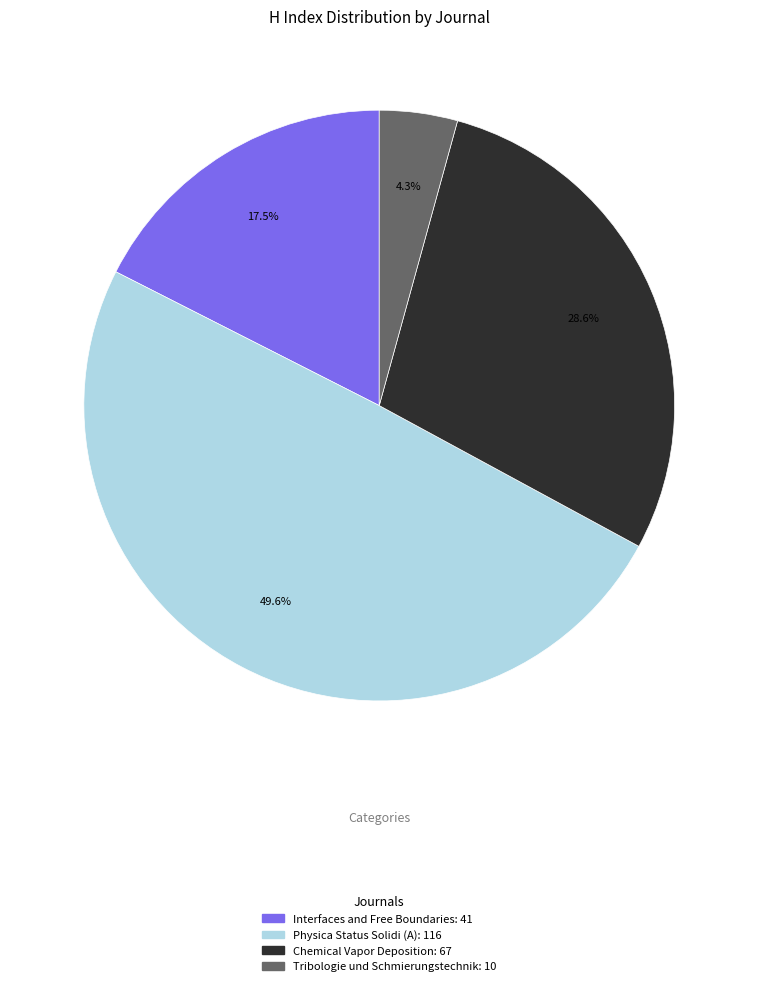

Approximately how many times larger is the value at Chemical Vapor Deposition compared to Physica Status Solidi (A)?

0.6